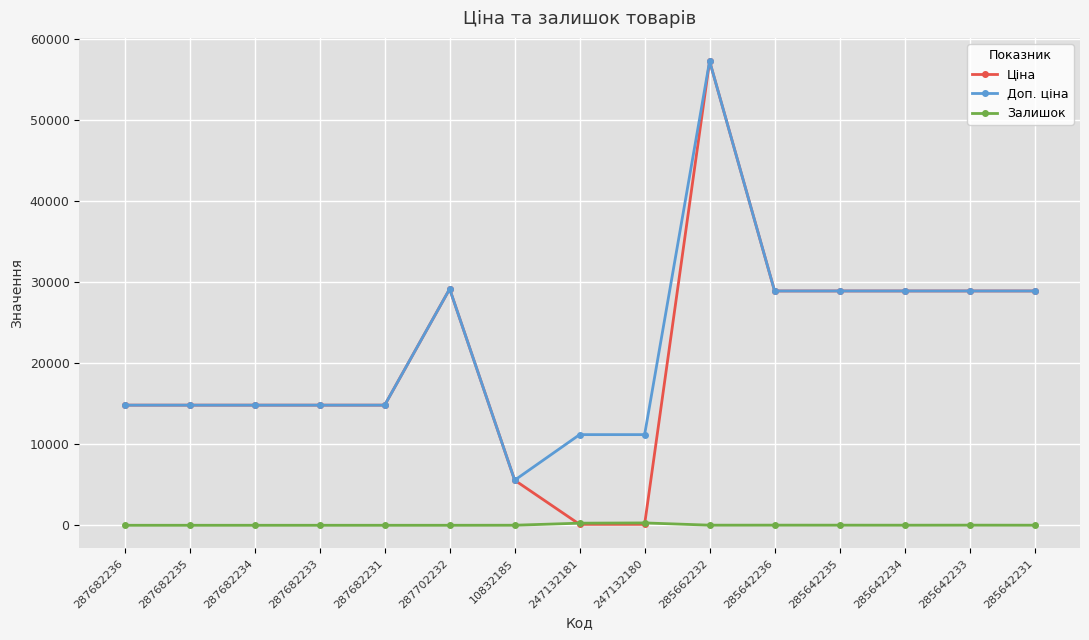

Which series has the largest range (max minus min)?

Ціна